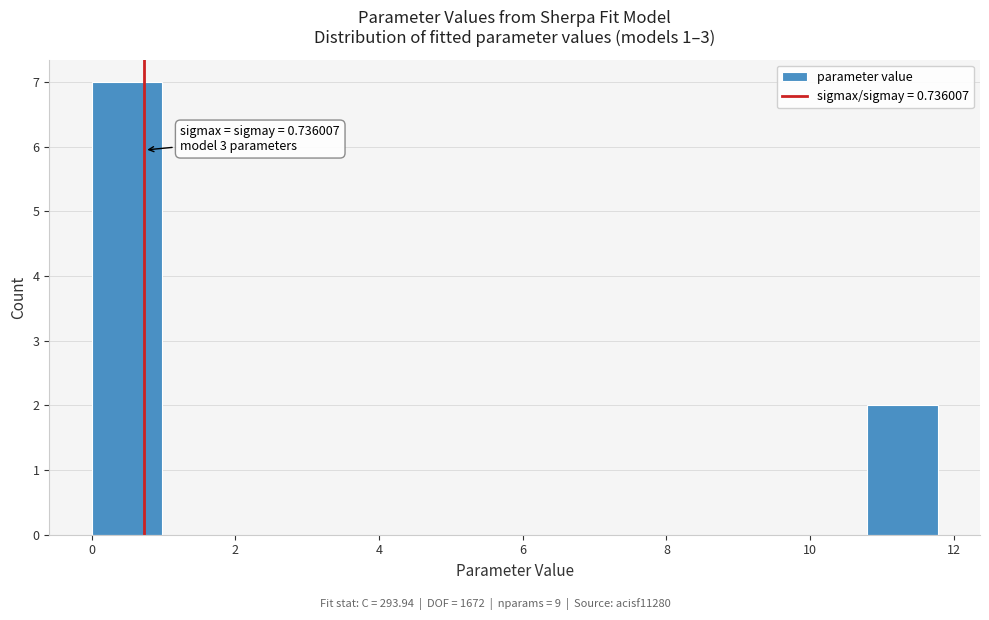

Which range on the x-axis has the tallest bar?

0.0 to 1.0